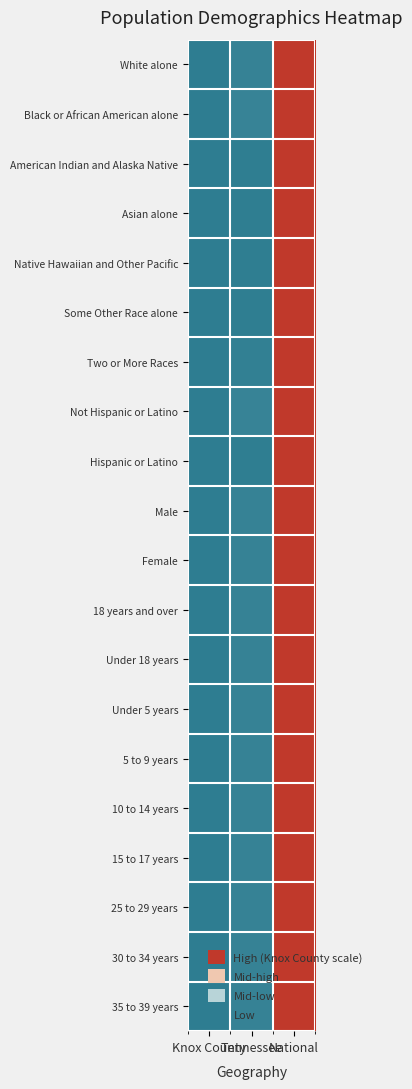

Reading right to left, transcribe all the data shown in this chart.

White alone: National=1.0	Tennessee=0.0	Knox County=0.0
Black or African American alone: National=1.0	Tennessee=0.0	Knox County=0.0
American Indian and Alaska Native: National=1.0	Tennessee=0.0	Knox County=0.0
Asian alone: National=1.0	Tennessee=0.0	Knox County=0.0
Native Hawaiian and Other Pacific: National=1.0	Tennessee=0.0	Knox County=0.0
Some Other Race alone: National=1.0	Tennessee=0.0	Knox County=0.0
Two or More Races: National=1.0	Tennessee=0.0	Knox County=0.0
Not Hispanic or Latino: National=1.0	Tennessee=0.0	Knox County=0.0
Hispanic or Latino: National=1.0	Tennessee=0.0	Knox County=0.0
Male: National=1.0	Tennessee=0.0	Knox County=0.0
Female: National=1.0	Tennessee=0.0	Knox County=0.0
18 years and over: National=1.0	Tennessee=0.0	Knox County=0.0
Under 18 years: National=1.0	Tennessee=0.0	Knox County=0.0
Under 5 years: National=1.0	Tennessee=0.0	Knox County=0.0
5 to 9 years: National=1.0	Tennessee=0.0	Knox County=0.0
10 to 14 years: National=1.0	Tennessee=0.0	Knox County=0.0
15 to 17 years: National=1.0	Tennessee=0.0	Knox County=0.0
25 to 29 years: National=1.0	Tennessee=0.0	Knox County=0.0
30 to 34 years: National=1.0	Tennessee=0.0	Knox County=0.0
35 to 39 years: National=1.0	Tennessee=0.0	Knox County=0.0